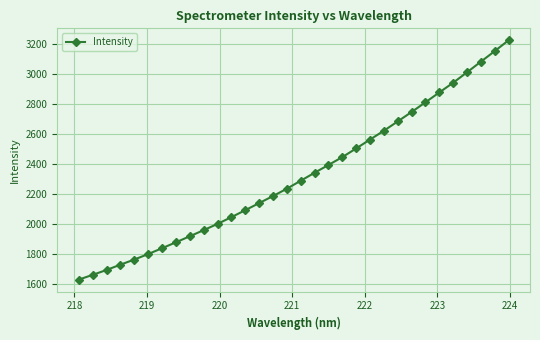

How many lines are shown in the chart?

1